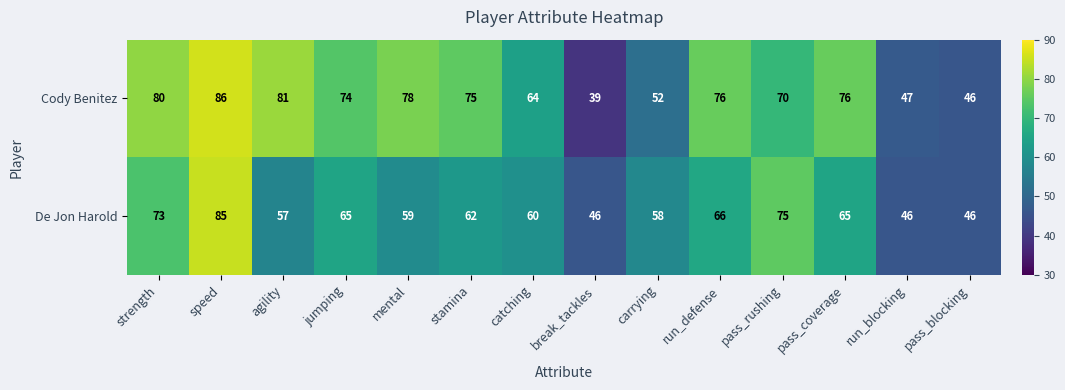

Which category has the highest value across all series?

speed